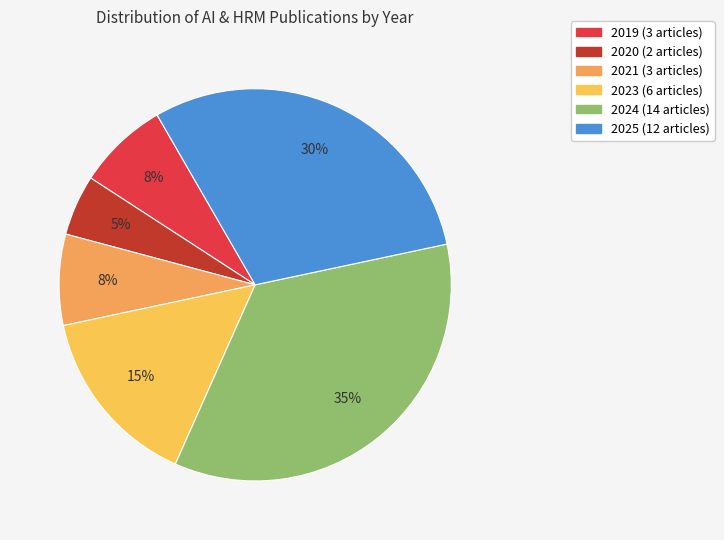

How many segments does this pie chart have?

6